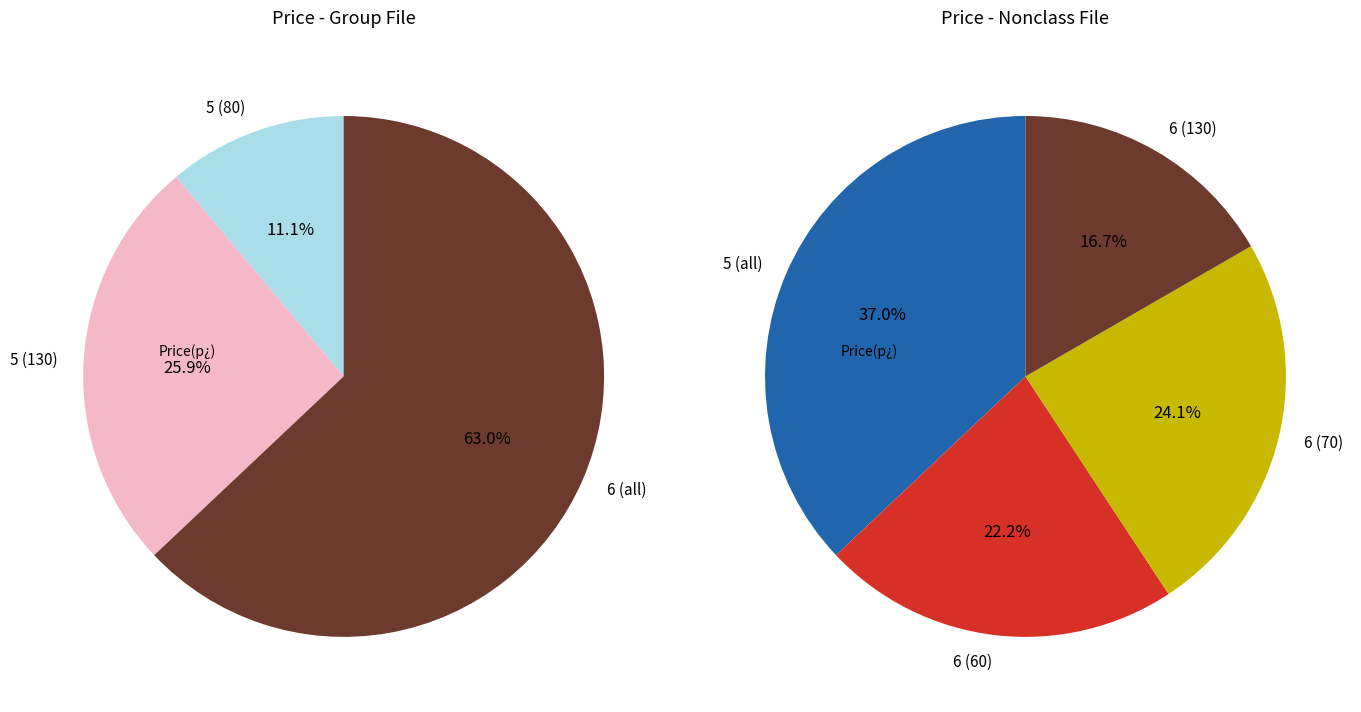

Which slice is the largest?

5